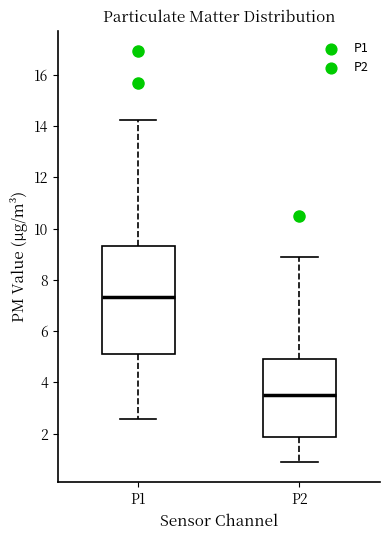

Where does the lower whisker of the box for P2 end on the y-axis? The values are not printed on the chart, so give them approximately, as read against the axis.

1.0